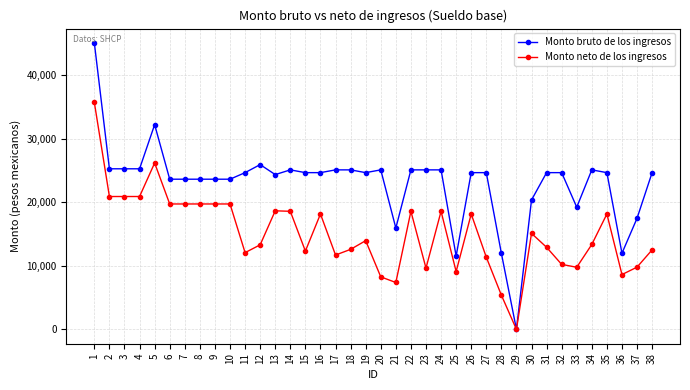

What is the total value across all series at 16?

42846.9